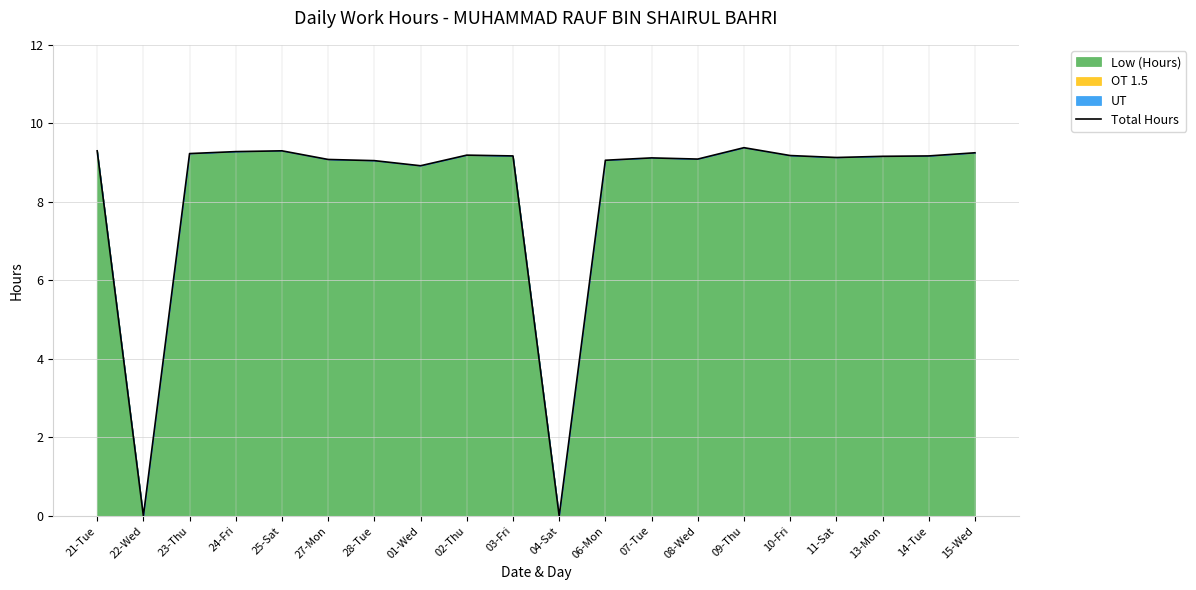

At which category does the data reach its first local valley?

22-Wed